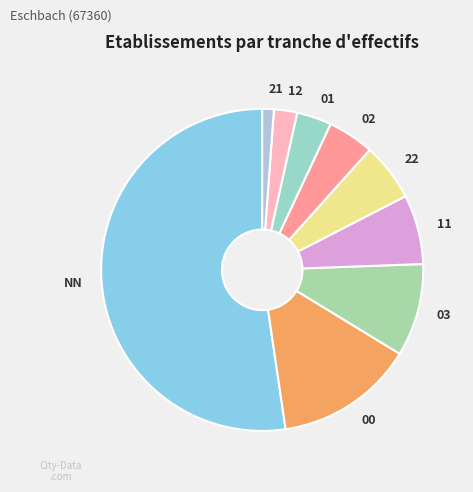

Does NN represent more than half of the total?

Yes